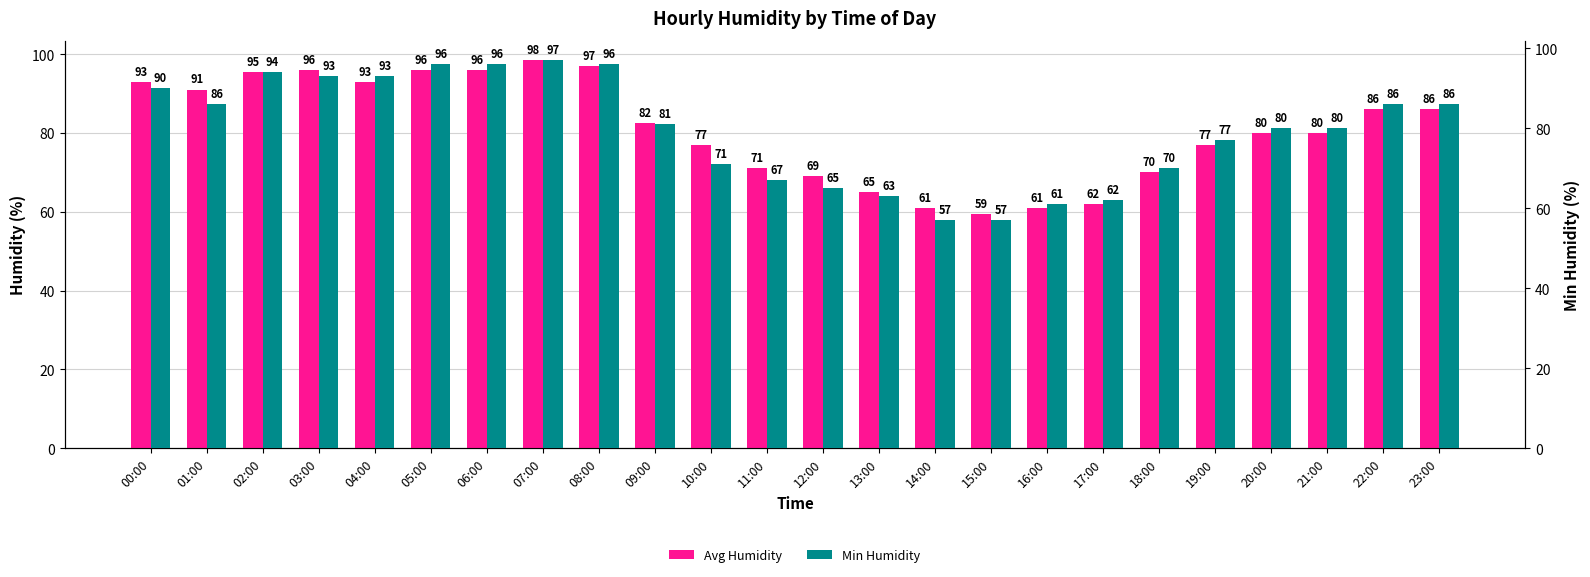

What is the highest value of the Avg Humidity series?

98.5